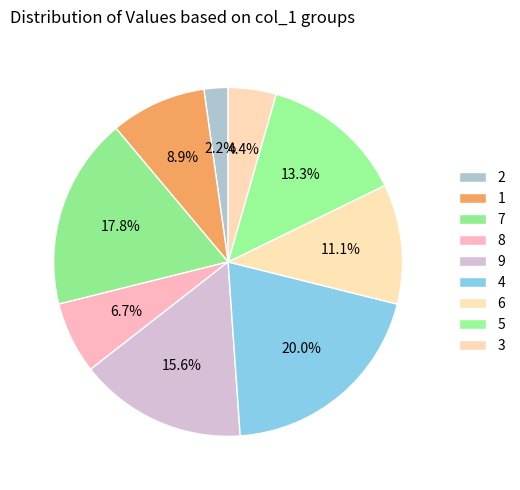

True or false: 8 accounts for 18% of the total.

False